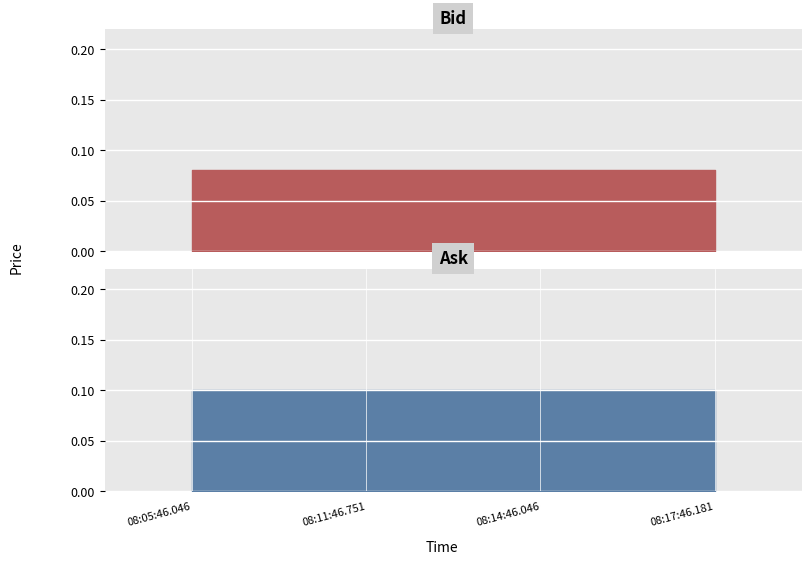

At which label is Bid closest to 0?

08:05:46.046